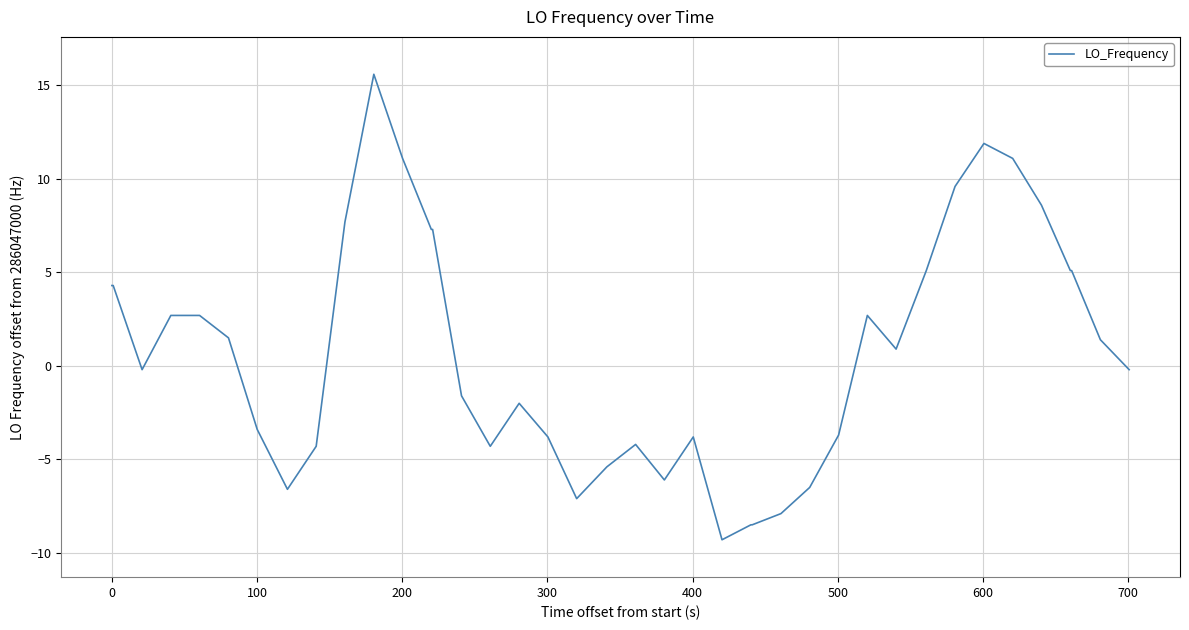

What is the difference between the maximum and minimum values?

24.9